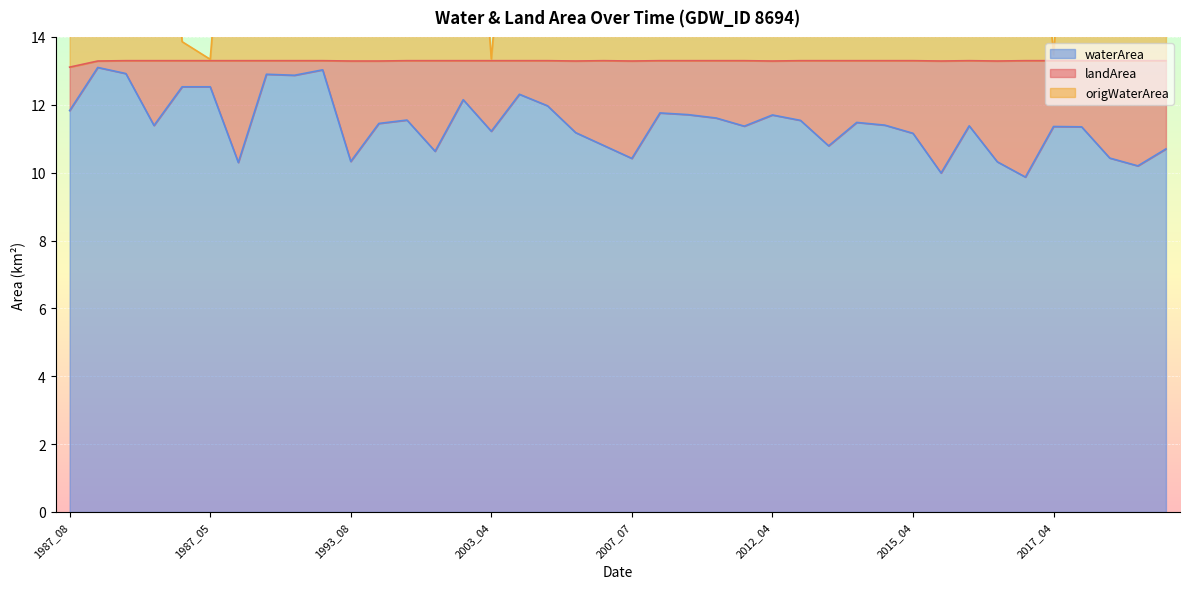

What is the difference between the maximum and minimum values in the origWaterArea series?

13.0